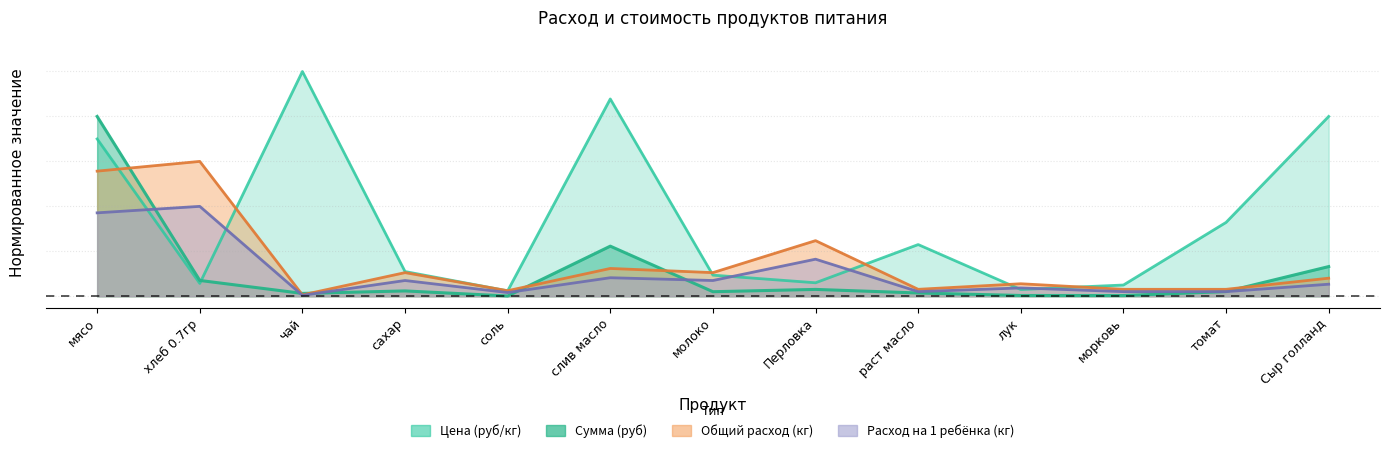

Between соль and раст масло, which is larger?

раст масло